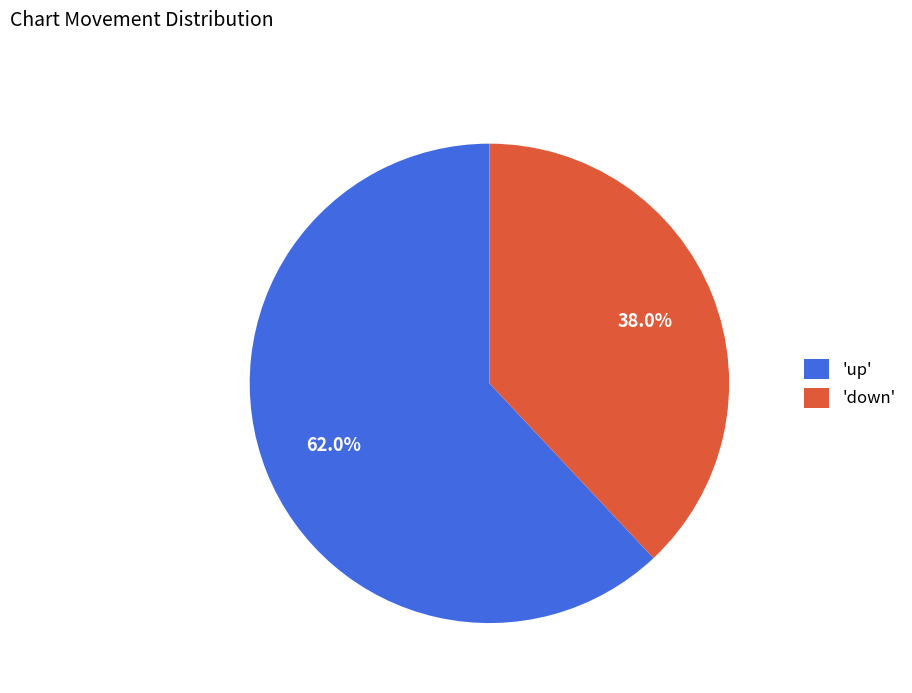

Rank the categories by value from lowest to highest.

'down', 'up'